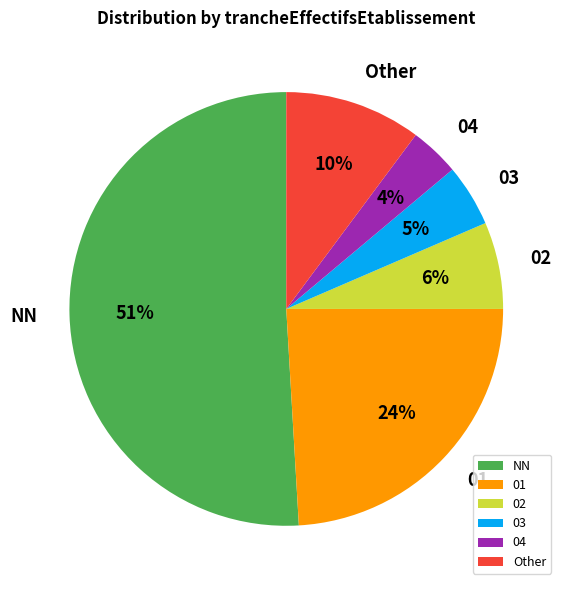

Rank the categories by value from highest to lowest.

NN, 01, Other, 02, 03, 04